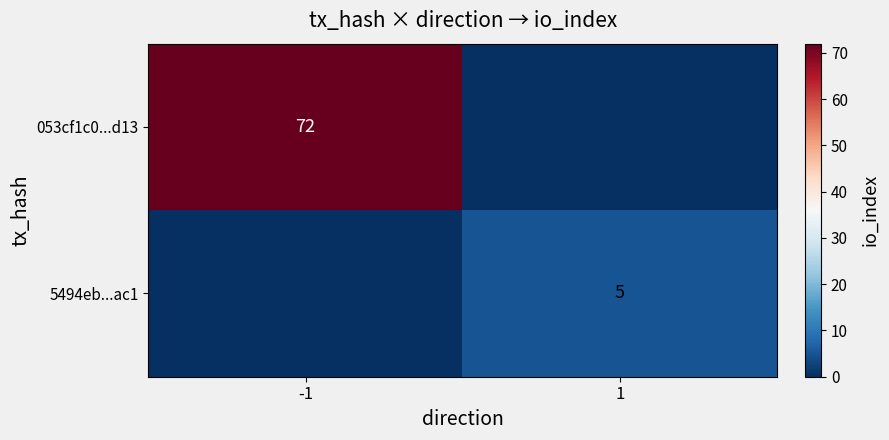

Is it true that 5494eb...ac1 equals 7 at 1?

False